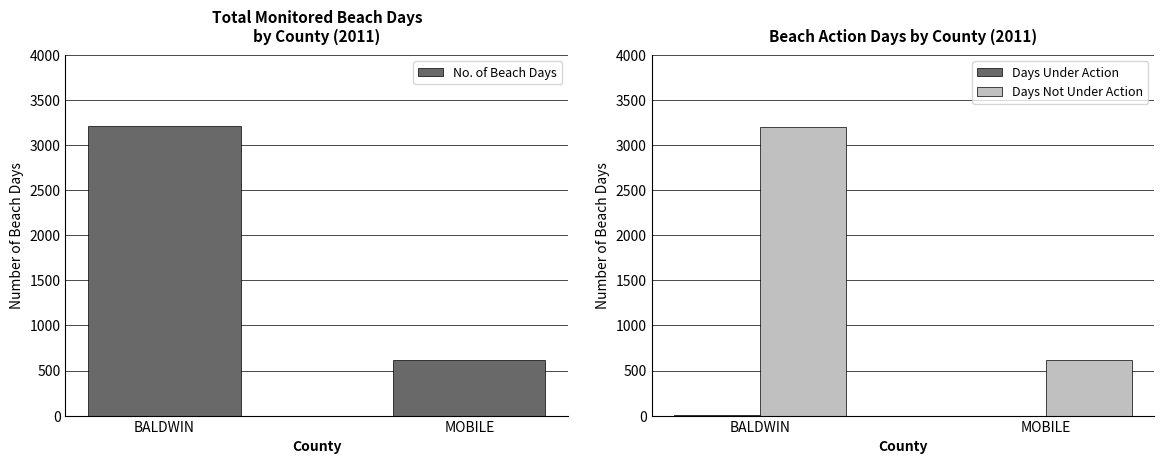

Is the value of Days Under Action at BALDWIN greater than the value of Days Not Under Action at BALDWIN?

No